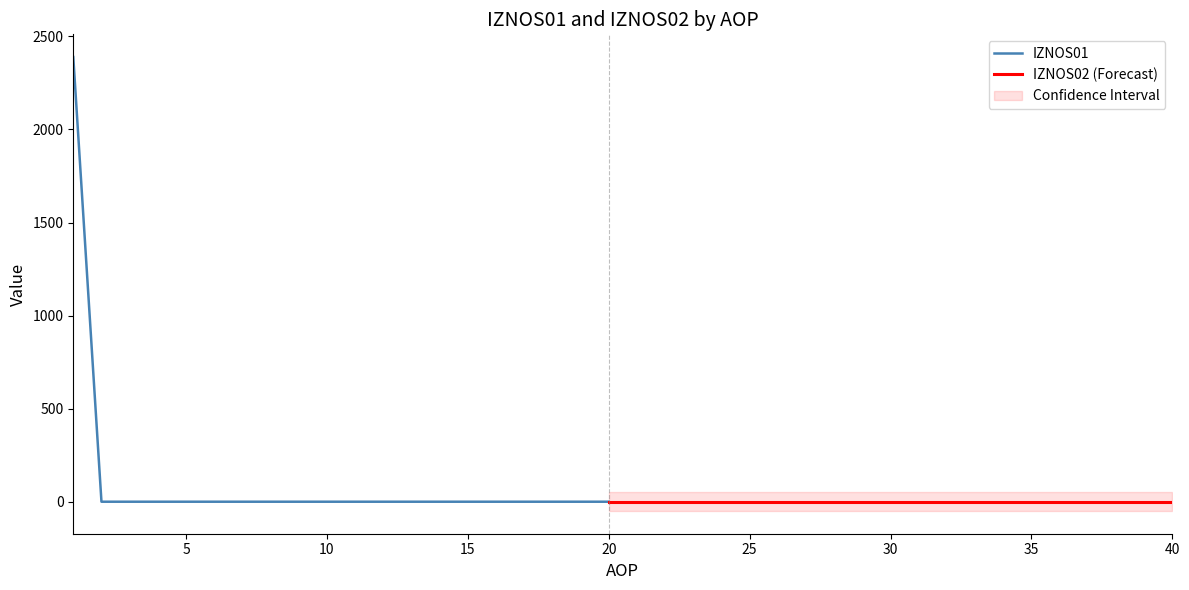

Which category has the lowest value across all series?

2